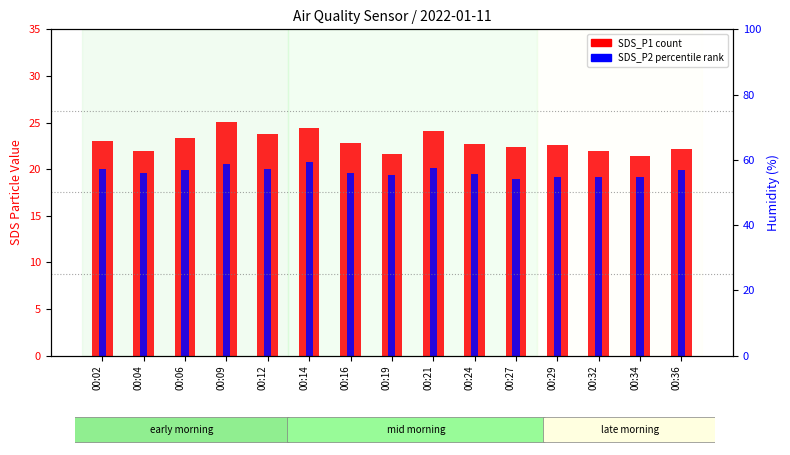

What is the difference between the highest and lowest values at 00:16?

3.2